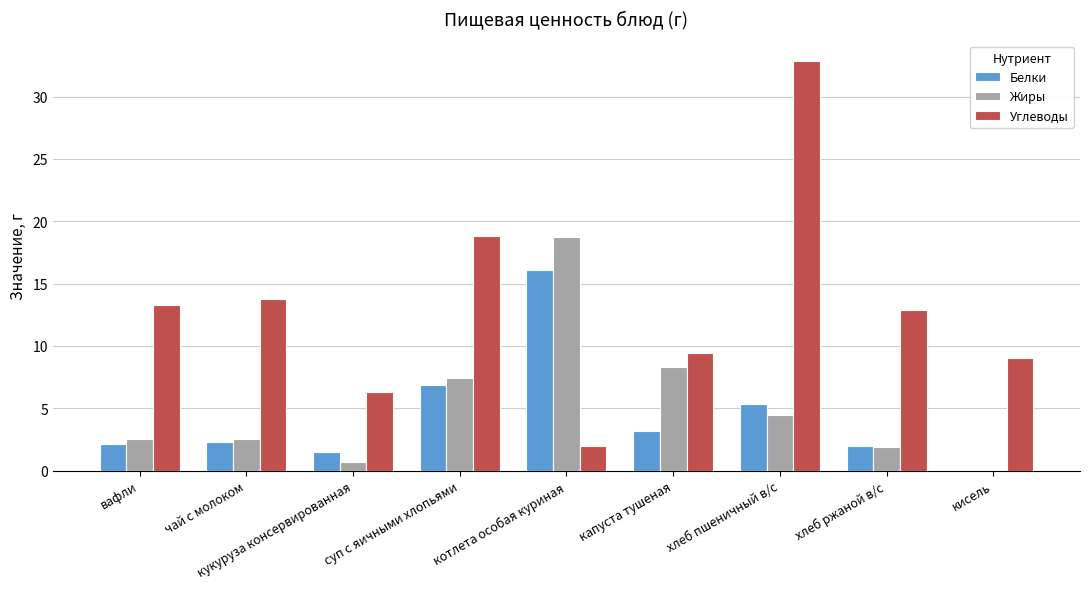

True or false: Жиры has a value of 7.4 at суп с яичными хлопьями.

True